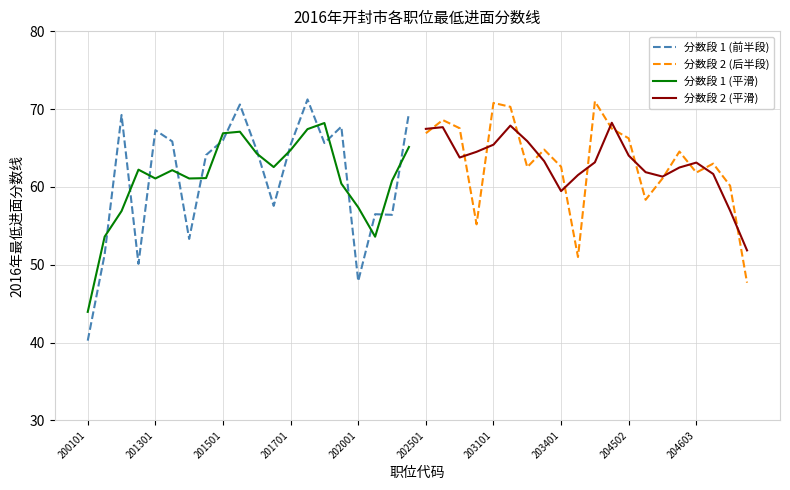

How many lines are shown in the chart?

4